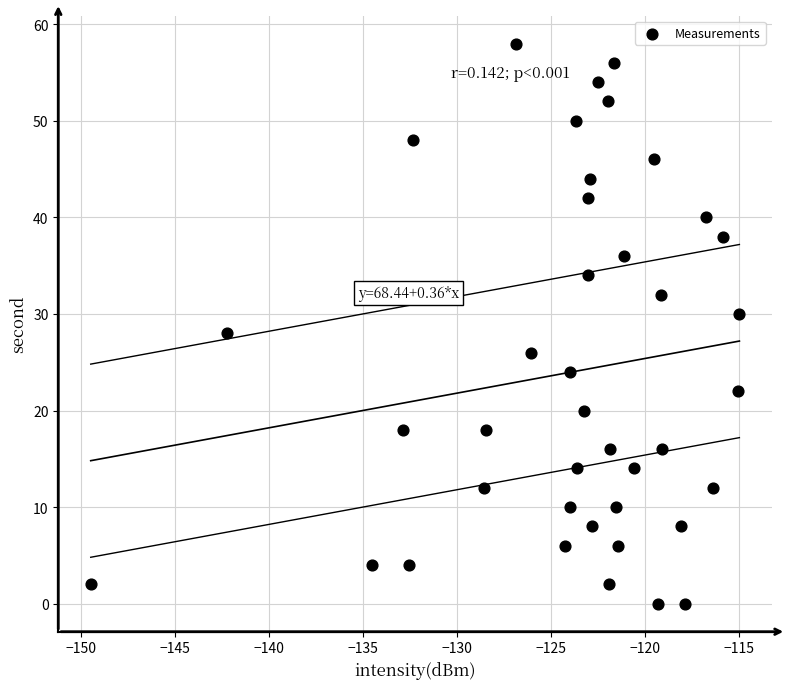

What is the range of Y values (max minus min)?

58